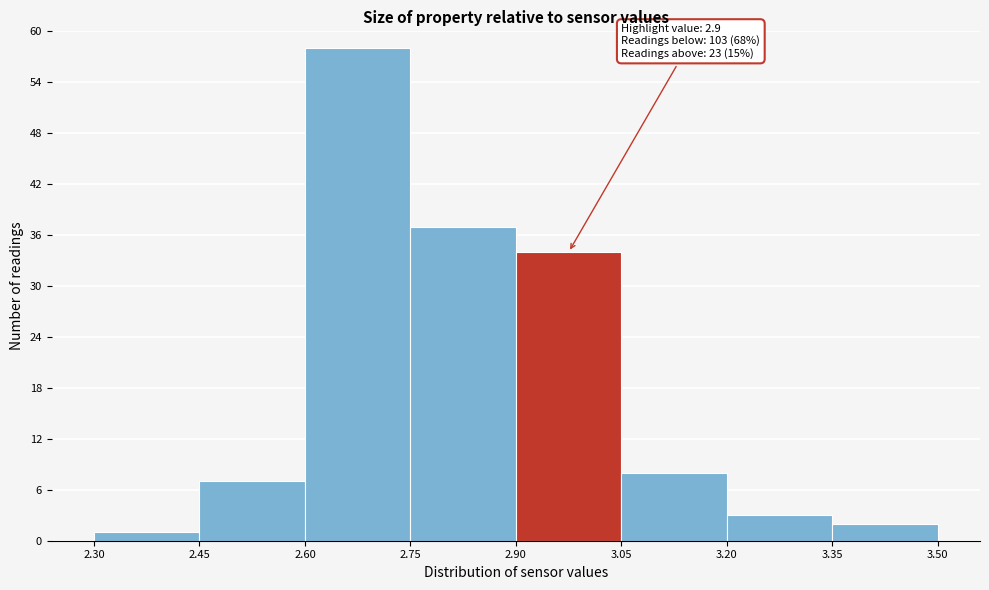

Which range on the x-axis has the tallest bar?

2.60 to 2.75